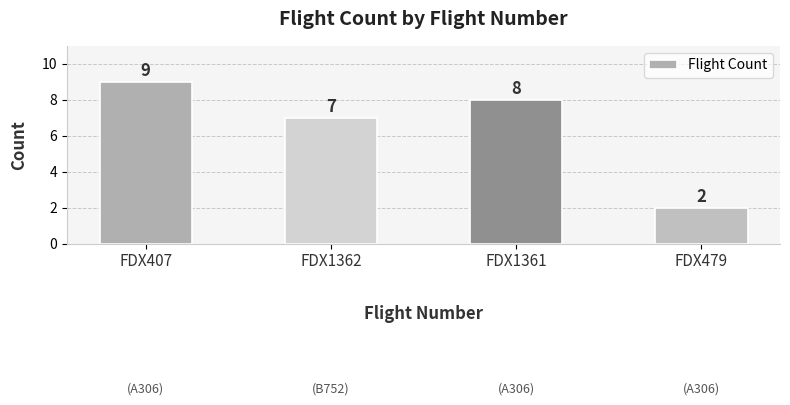

How many data points are less than 8?

2